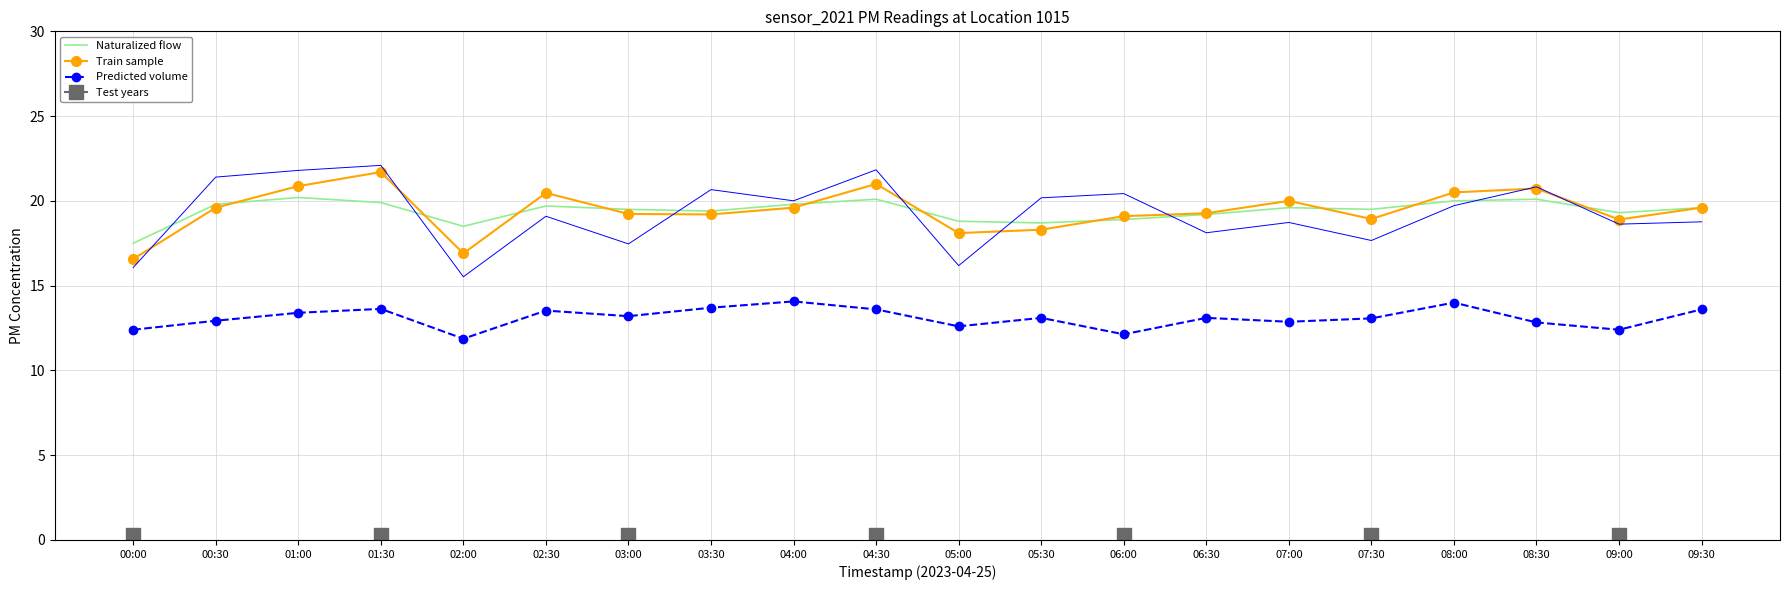

The value of Predicted volume at 05:30 is 13.1. True or false?

True